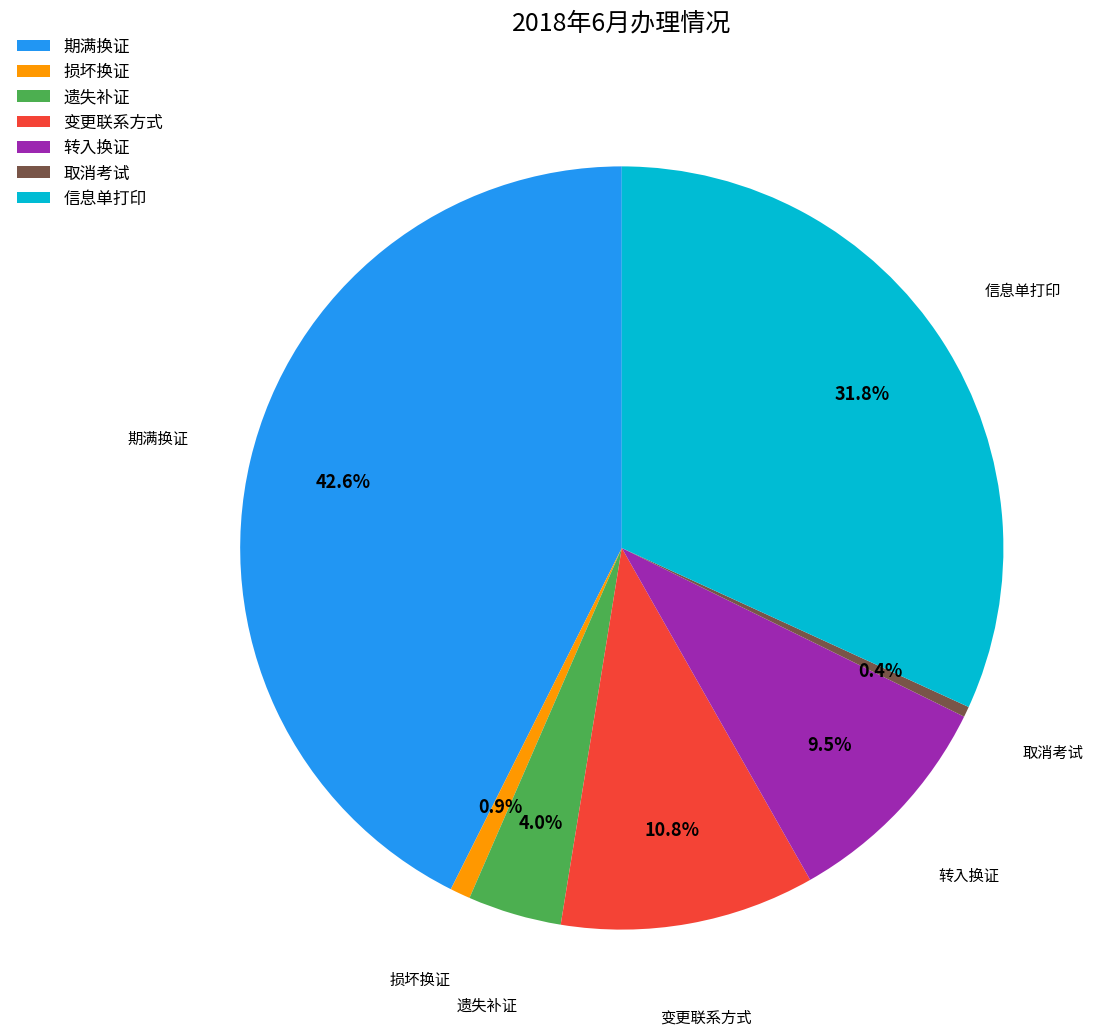

Is there any slice that represents more than half of the pie?

No